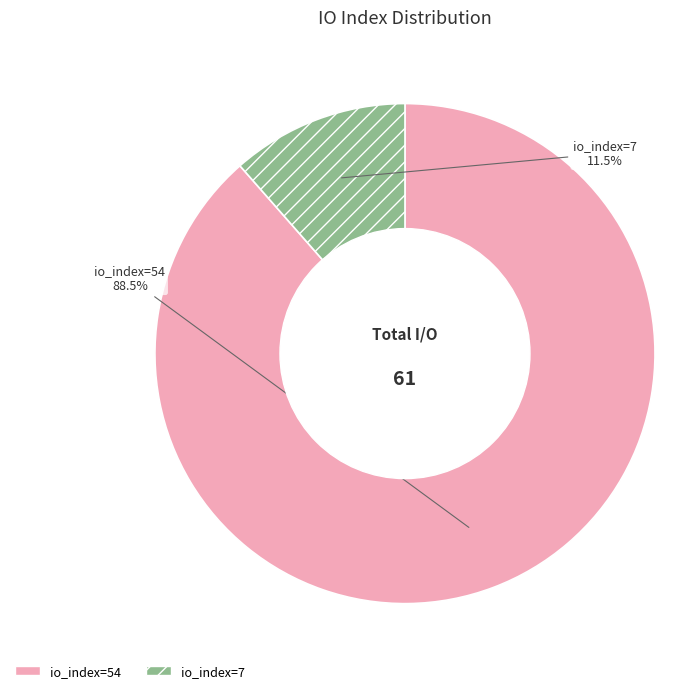

Approximately how many times larger is the value at io_index=54 compared to io_index=7?

7.7